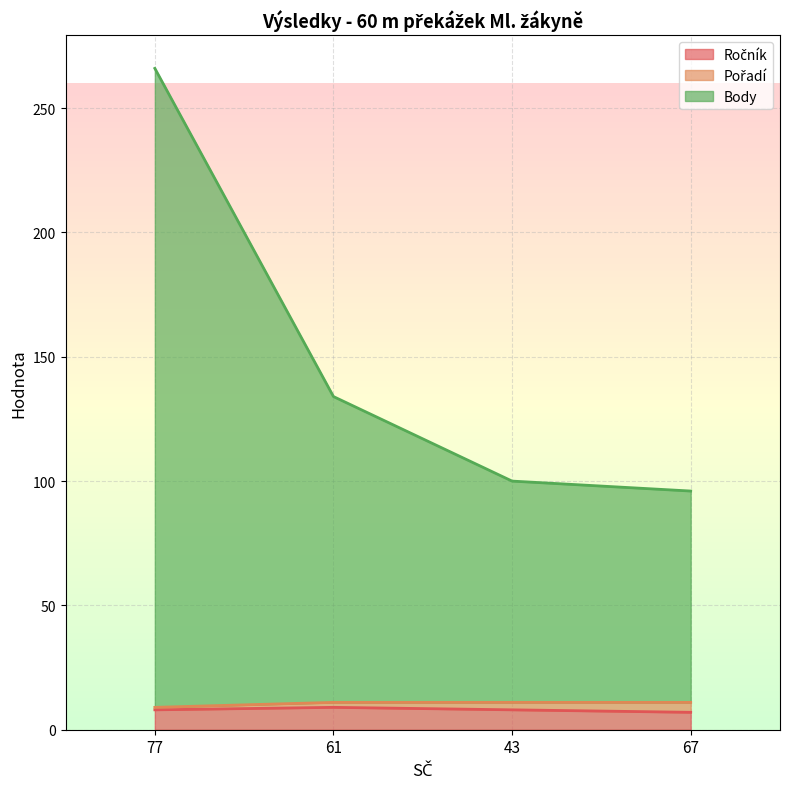

How many values in the Ročník series are below 8?

1